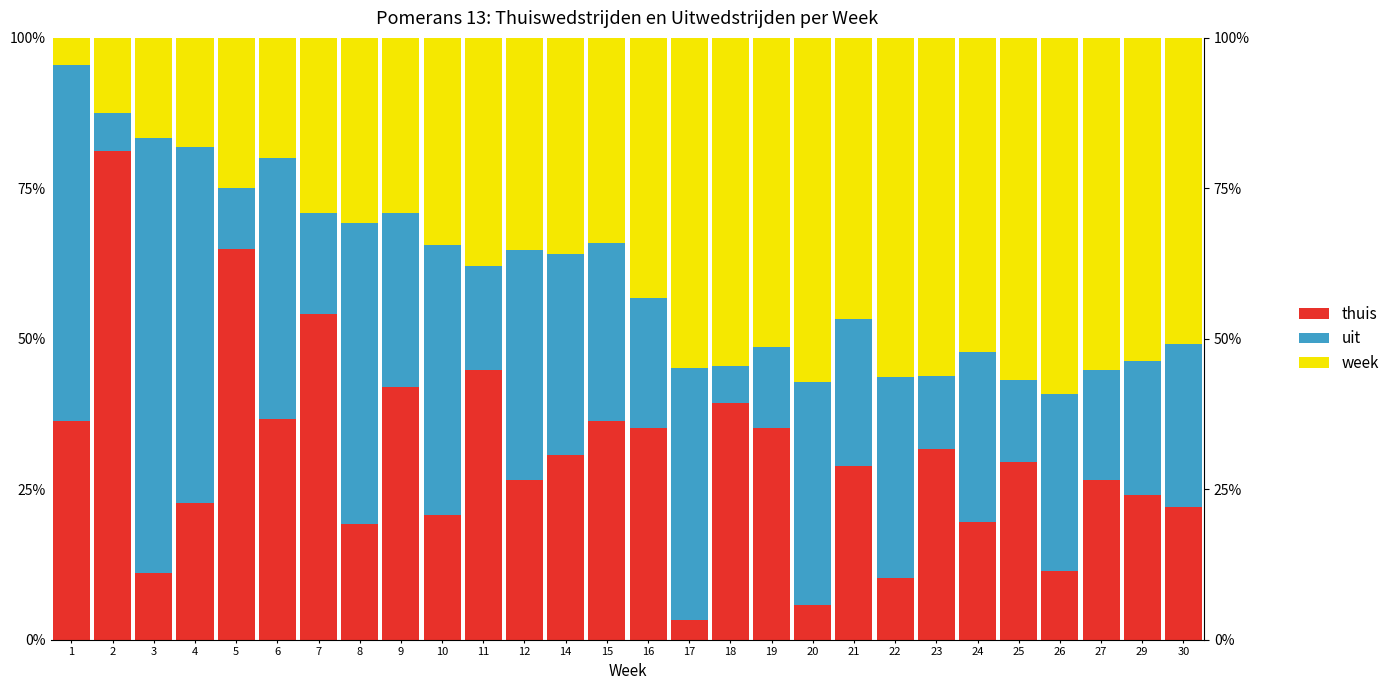

What is the difference between the highest and lowest values at 22?

46.2